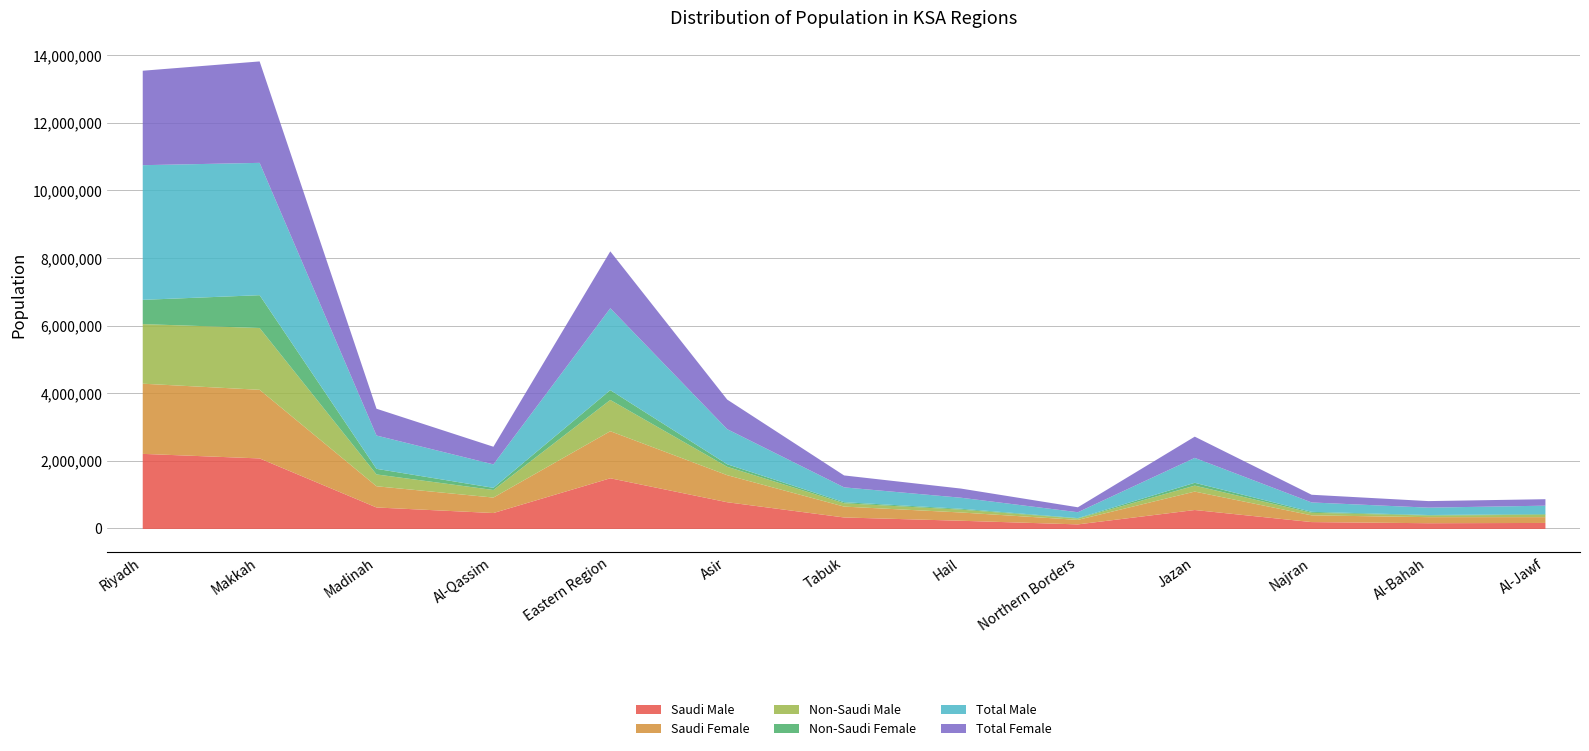

At Asir, list the series in order from smallest to largest.

Non-Saudi Female, Non-Saudi Male, Saudi Male, Saudi Female, Total Female, Total Male